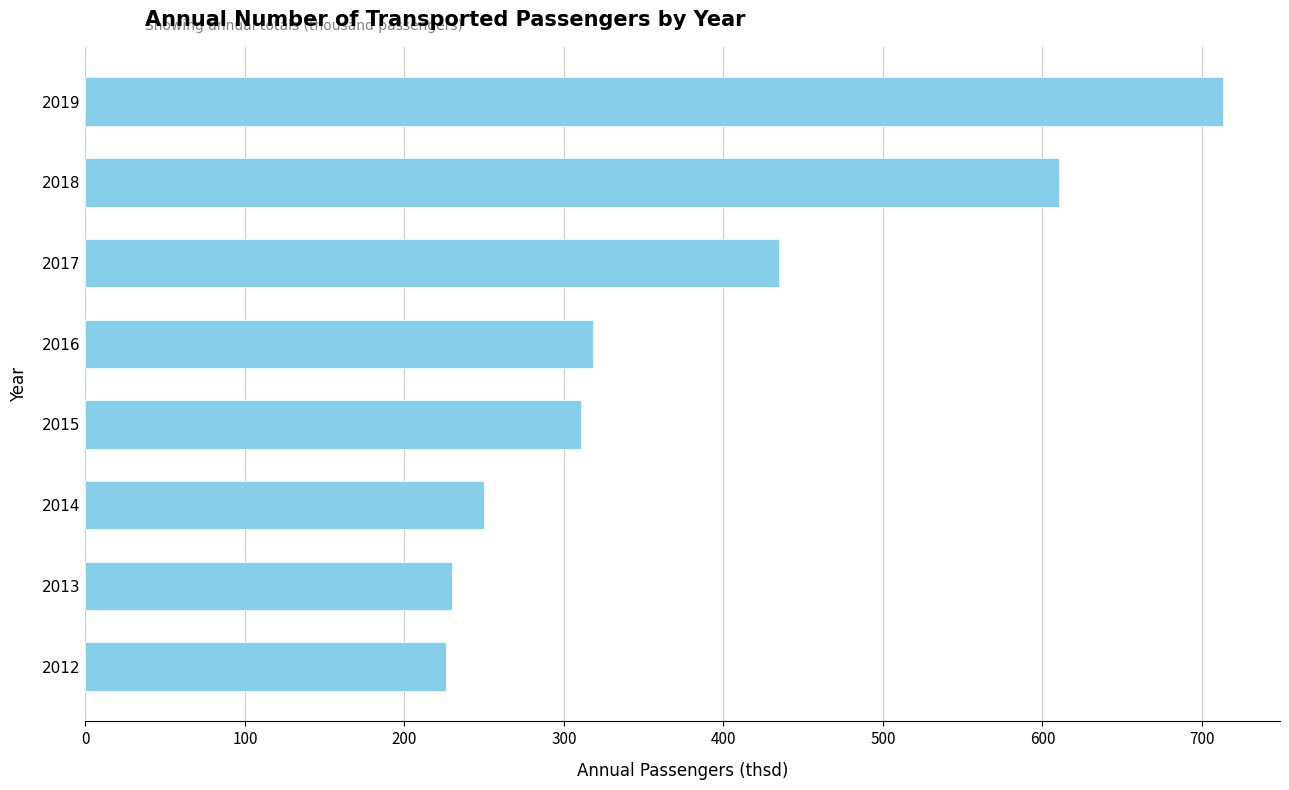

What is the change in value from 2016 to 2017?

+116.6